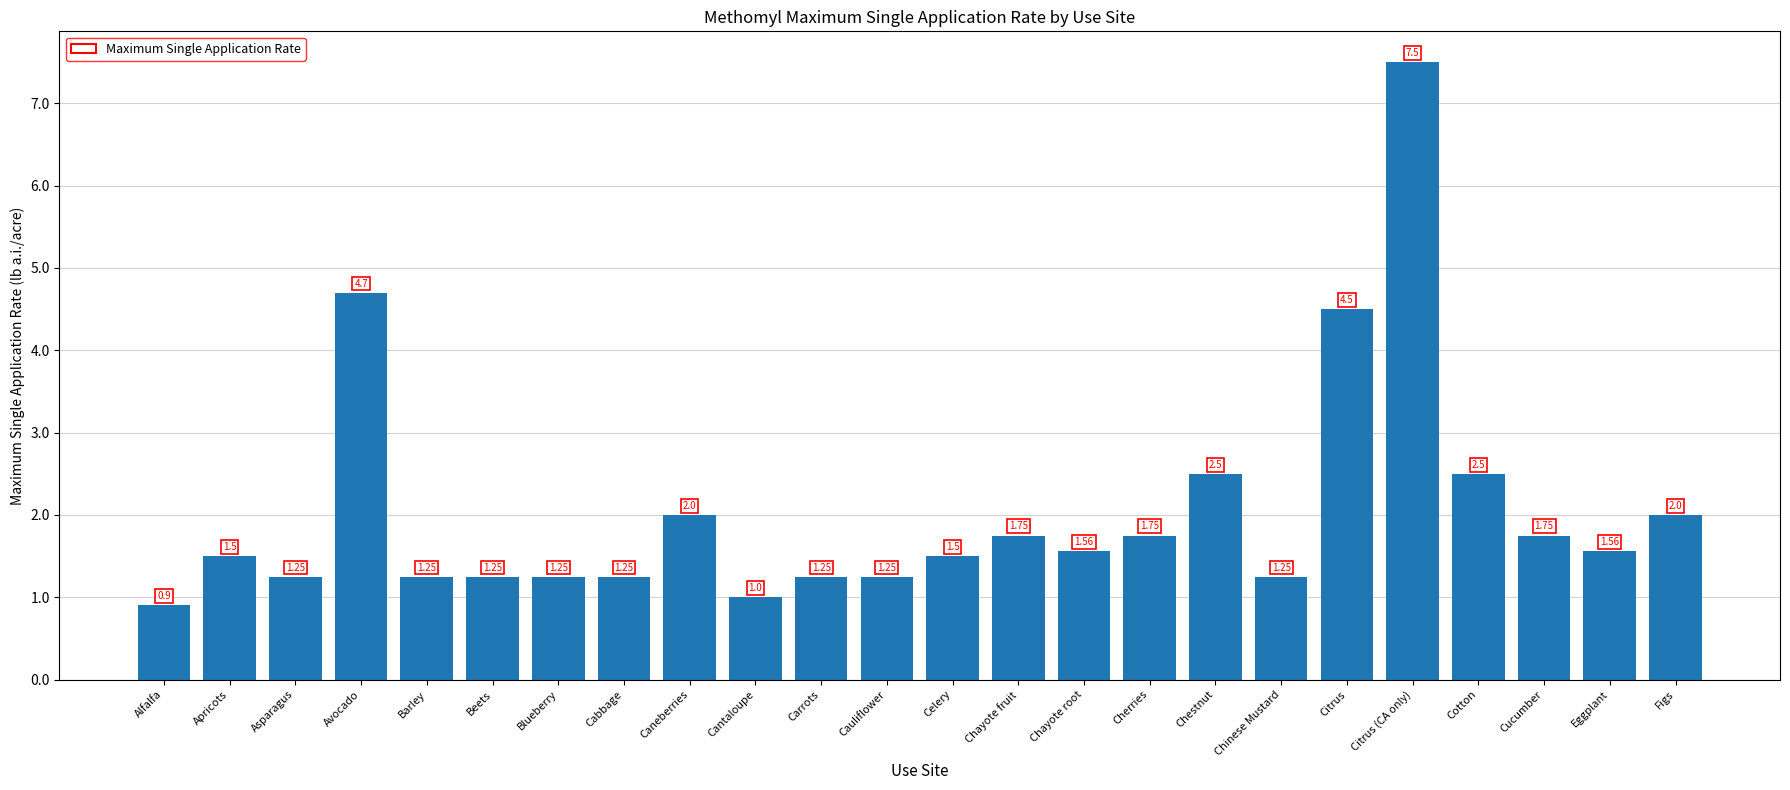

At which category does the chart reach its minimum across all series?

Alfalfa